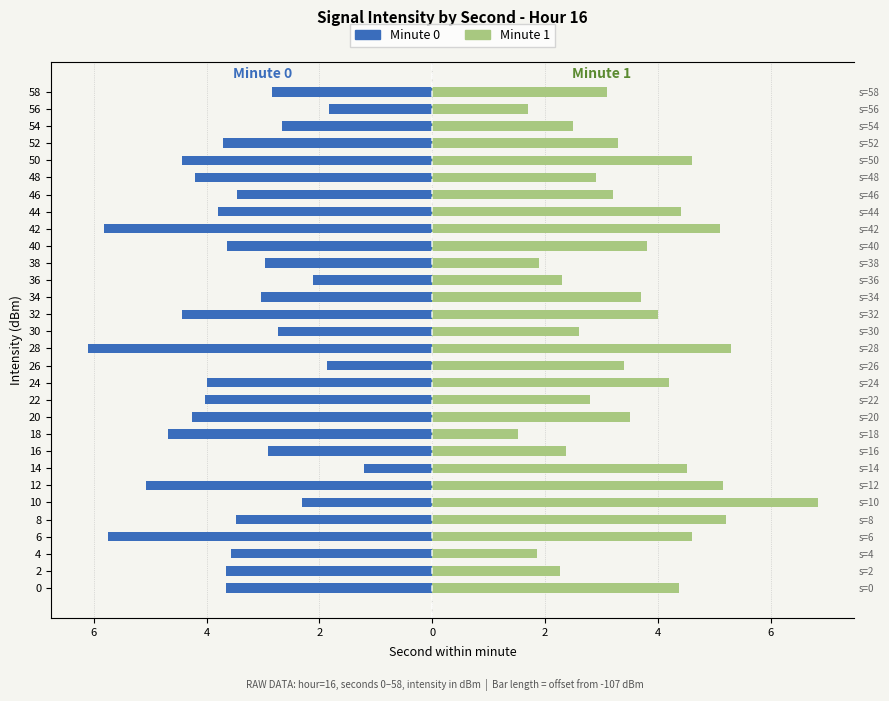

What is the maximum value shown in the chart?

6.8